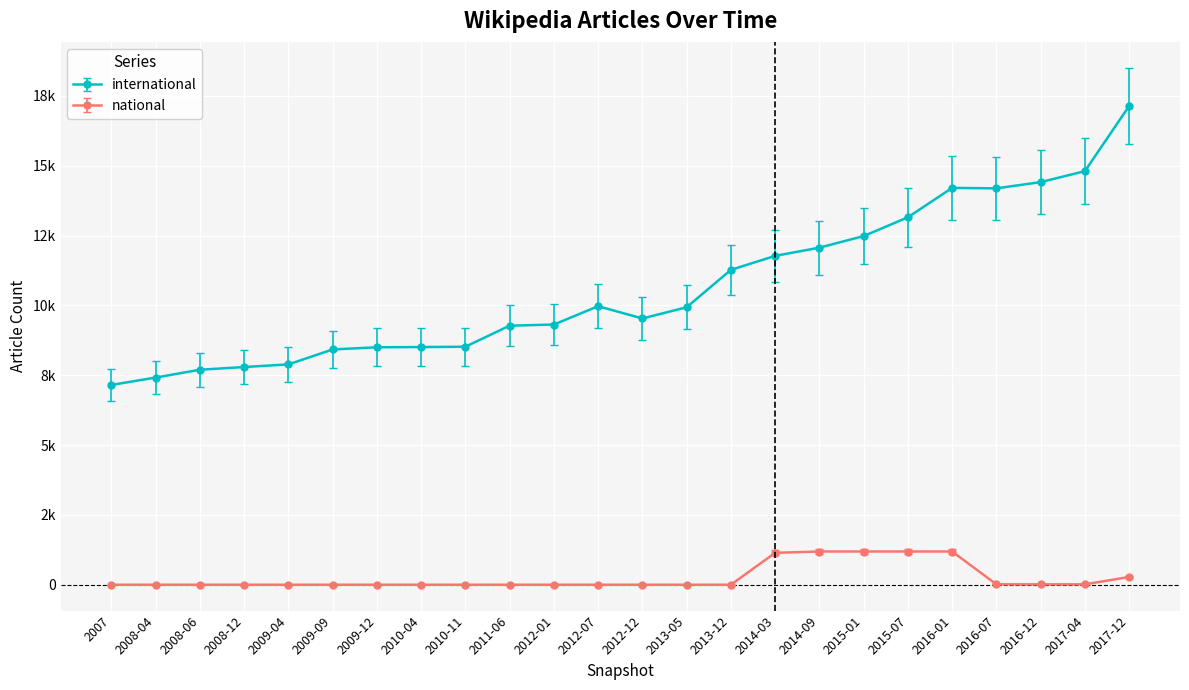

Where is national nearest to the value 596?

2017-12